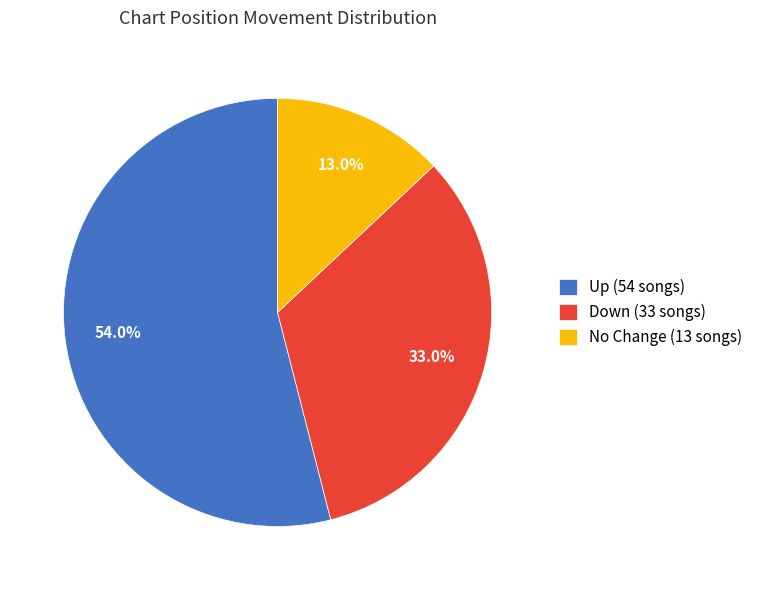

Does Down (33 songs) account for over 50% of the chart?

No